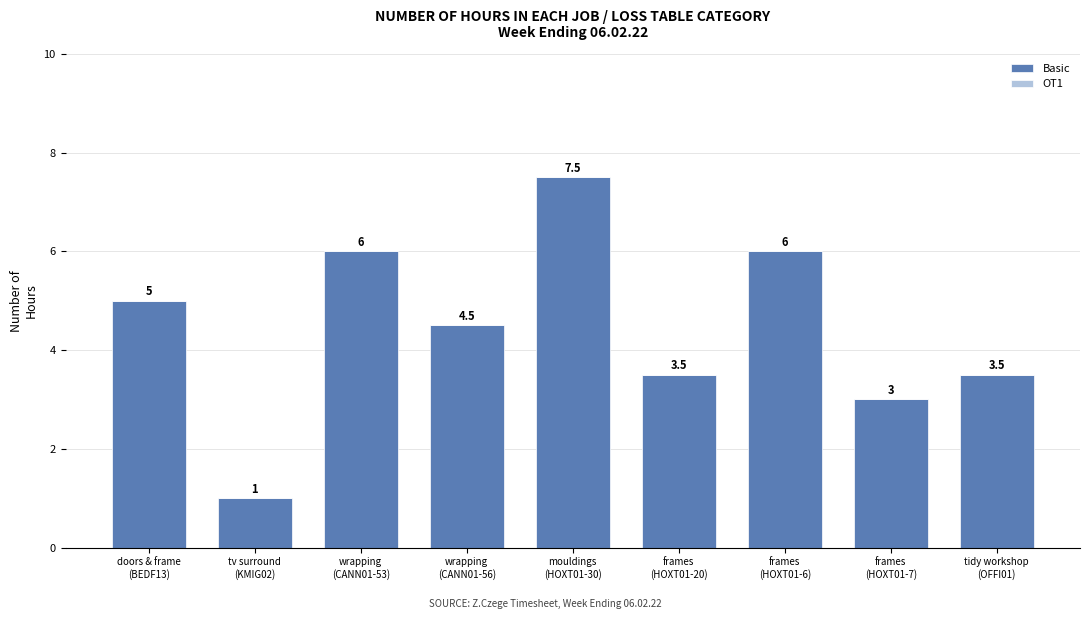

Are the bars grouped side by side (vs. stacked)?

No